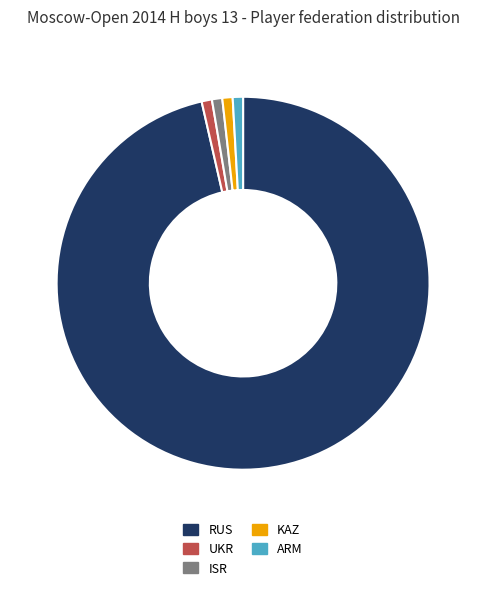

What is the majority slice?

RUS